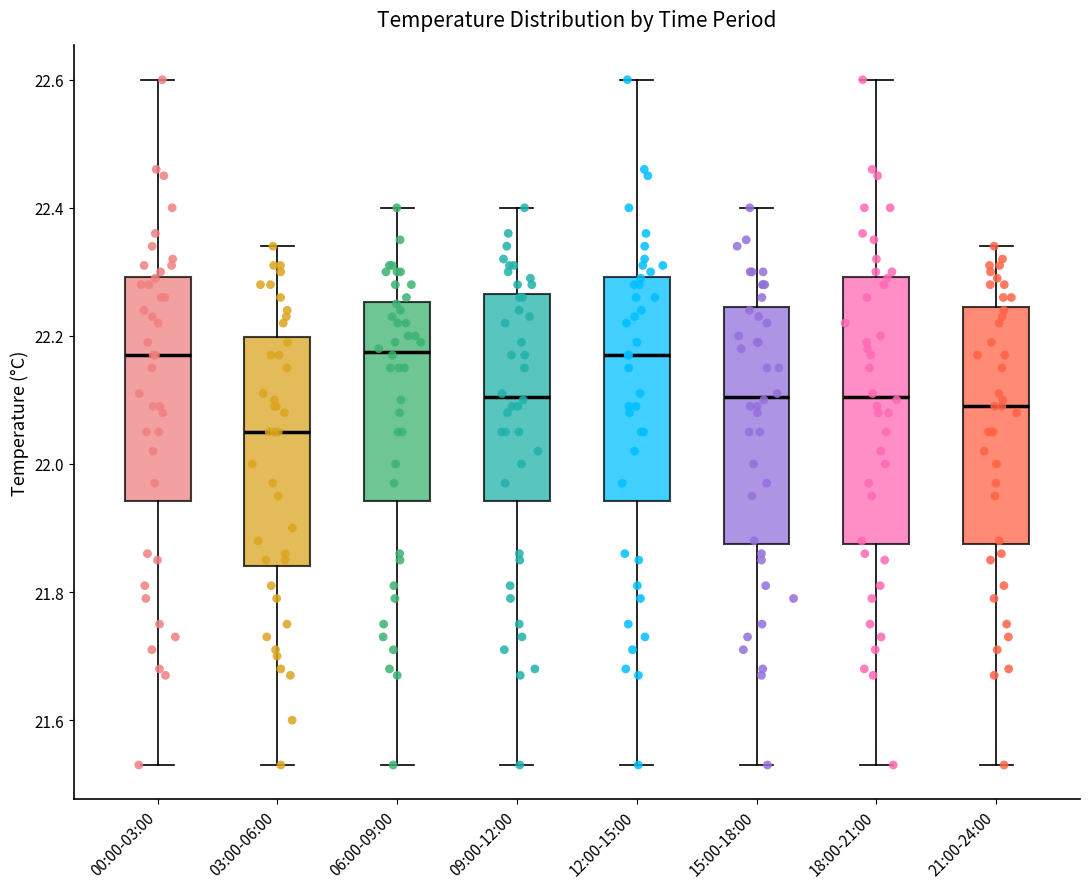

Which box is the tallest, from its lower edge to its upper edge?

18:00-21:00